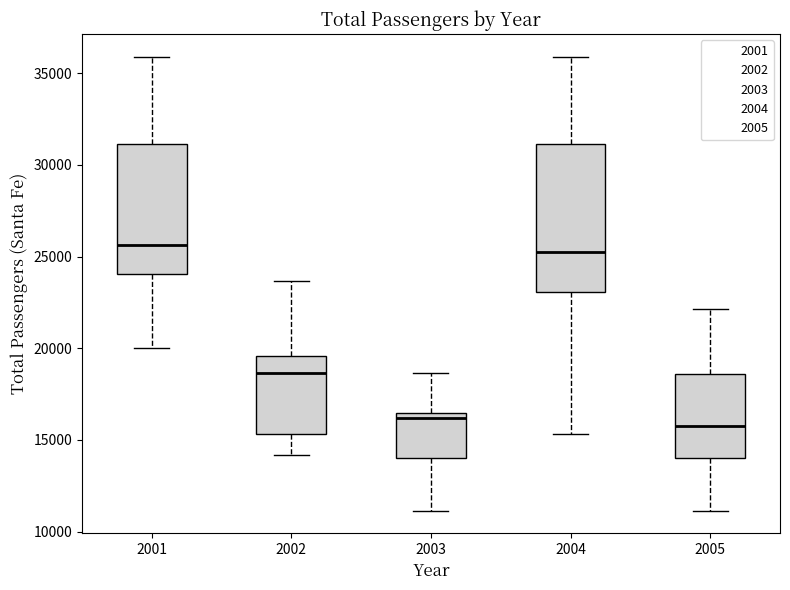

Reading left to right, read every box against the y-axis: the position of its median line, the range the box covers, and the ends of its whiskers. The values are not printed on the chart, so give them approximately, as read against the axis.

2001: median 25500, box 24000 to 31000, whiskers 20000 to 36000
2002: median 18500, box 15500 to 19500, whiskers 14000 to 23500
2003: median 16000, box 14000 to 16500, whiskers 11000 to 18500
2004: median 25000, box 23000 to 31000, whiskers 15500 to 36000
2005: median 16000, box 14000 to 18500, whiskers 11000 to 22000